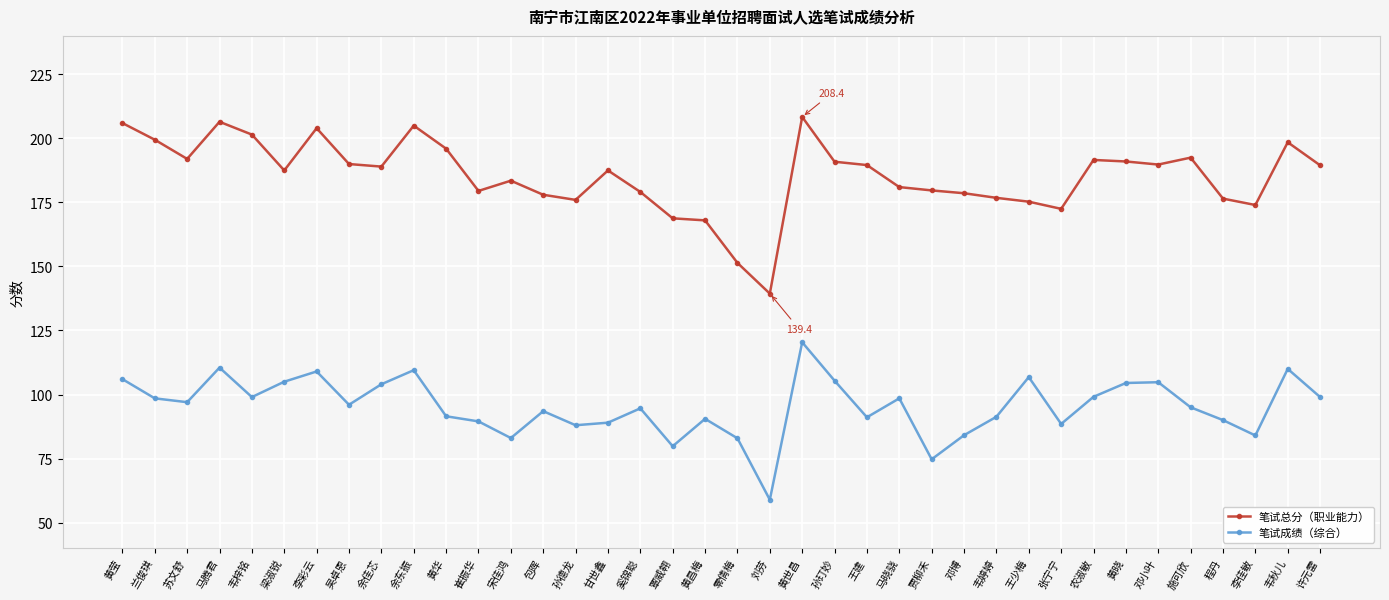

What is the difference between the highest and lowest values at 韦梓铭?

102.5